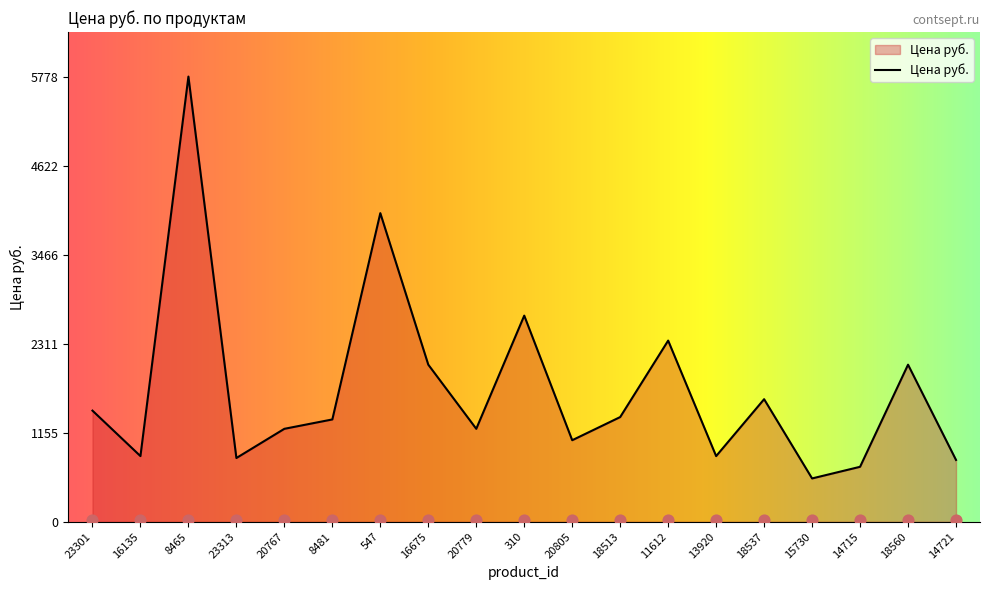

Approximately how many times larger is the value at 18537 compared to 18513?

1.2